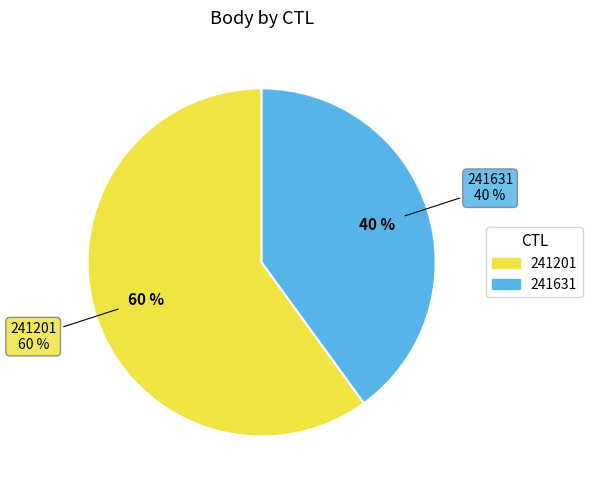

To the nearest percent, what portion does 241201 represent?

60%